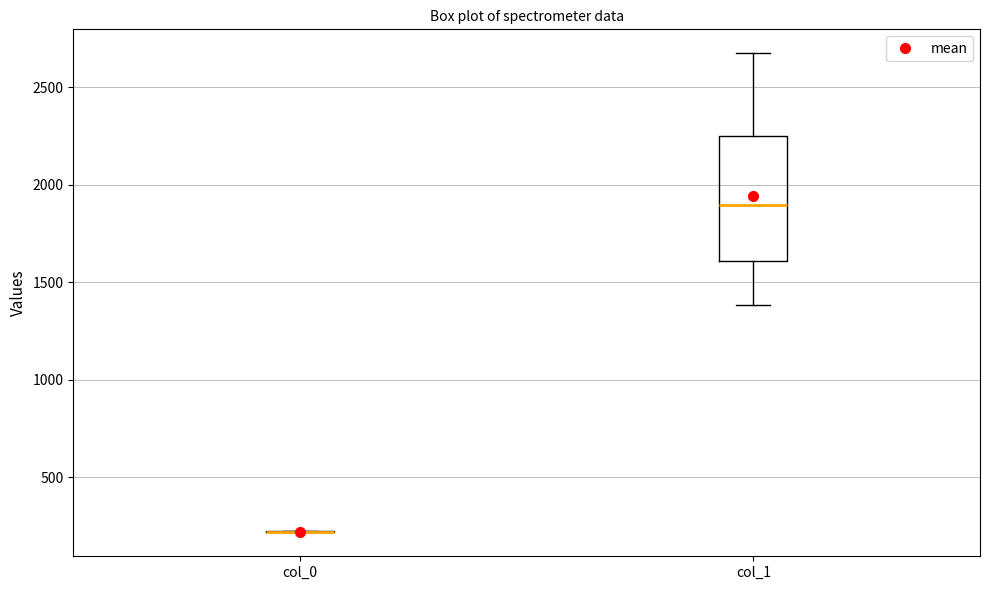

Reading left to right, read every box against the y-axis: the position of its median line, the range the box covers, and the ends of its whiskers. The values are not printed on the chart, so give them approximately, as read against the axis.

col_0: box collapsed to a line at 200, whiskers 200 to 200
col_1: median 1900, box 1600 to 2250, whiskers 1400 to 2650